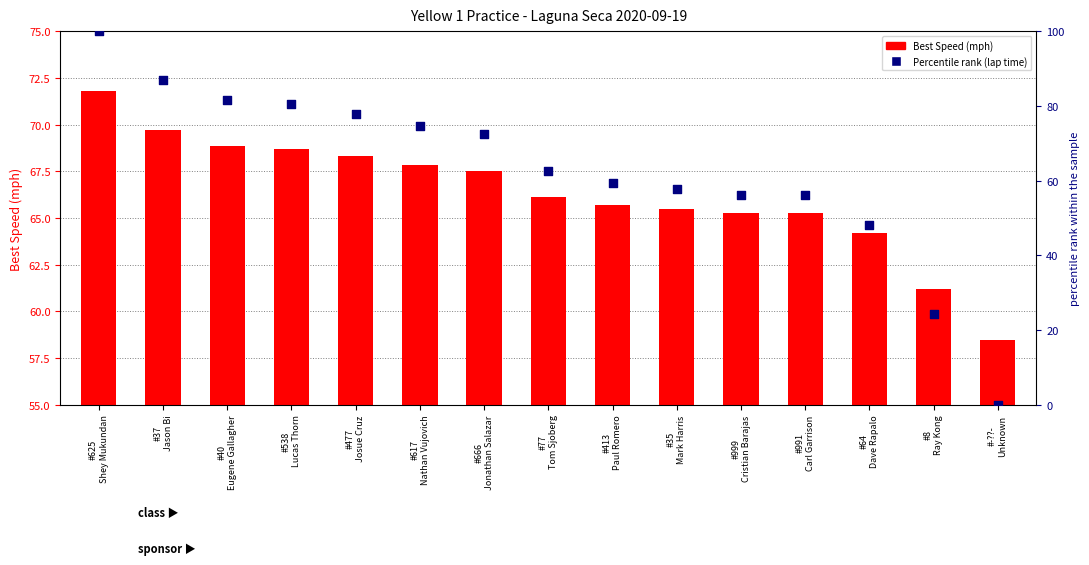

At which category is the sum across all series the highest?

#625
Shey Mukundan